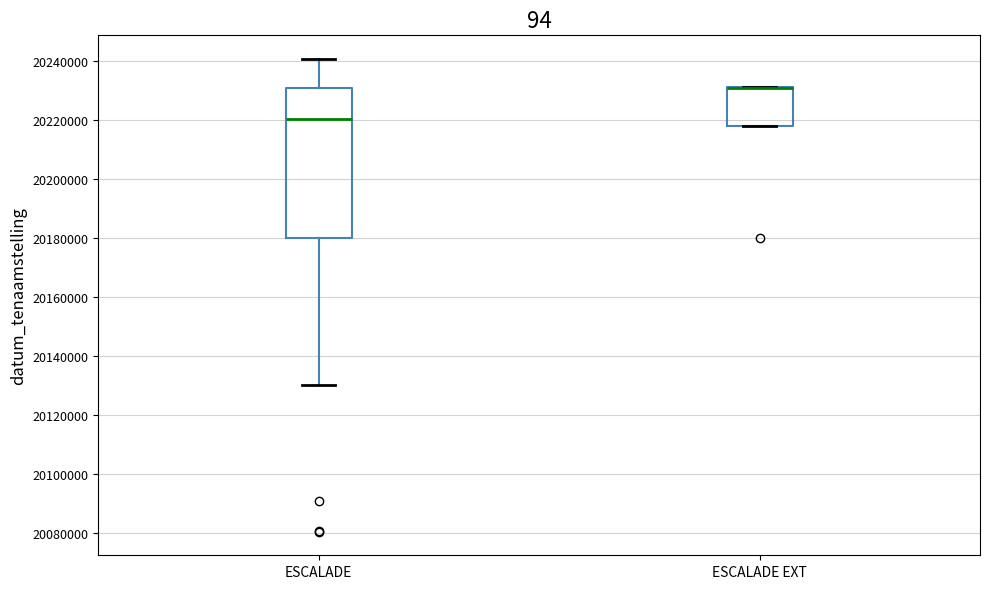

Where is the upper edge of the box for ESCALADE EXT on the y-axis? The values are not printed on the chart, so give them approximately, as read against the axis.

20232000